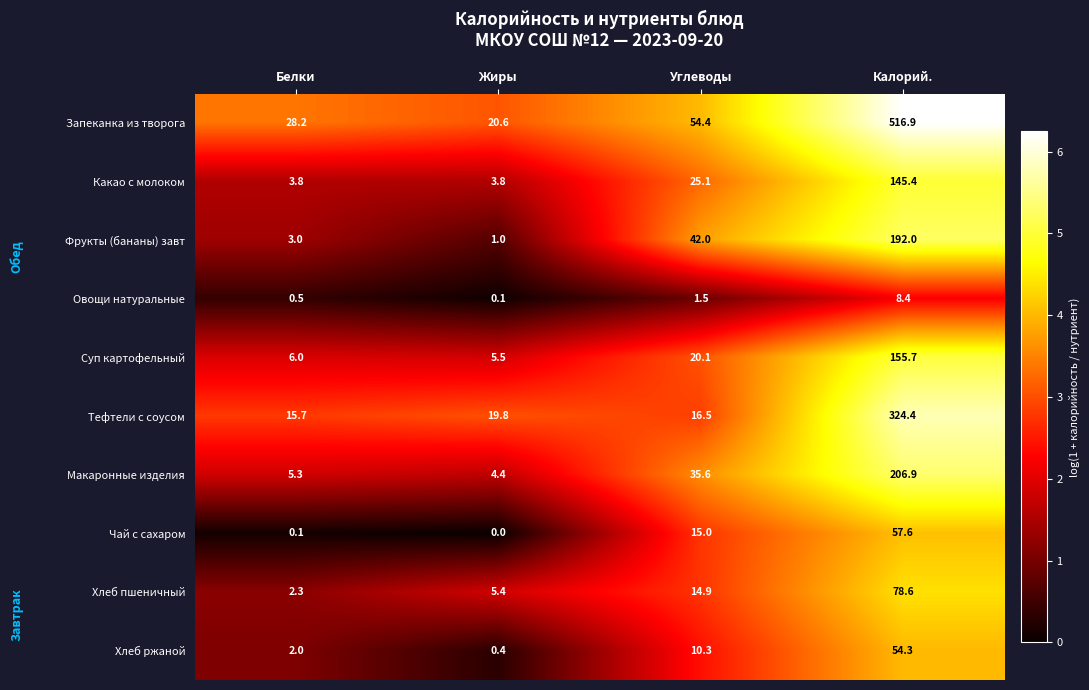

The value of Овощи натуральные at Жиры is 0.1. True or false?

True